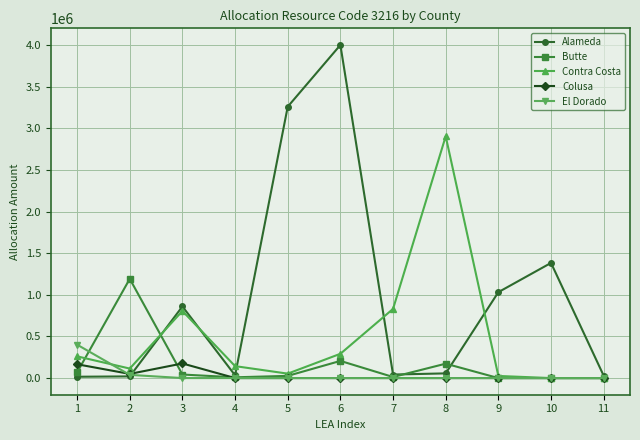

How many series are shown in this chart?

5